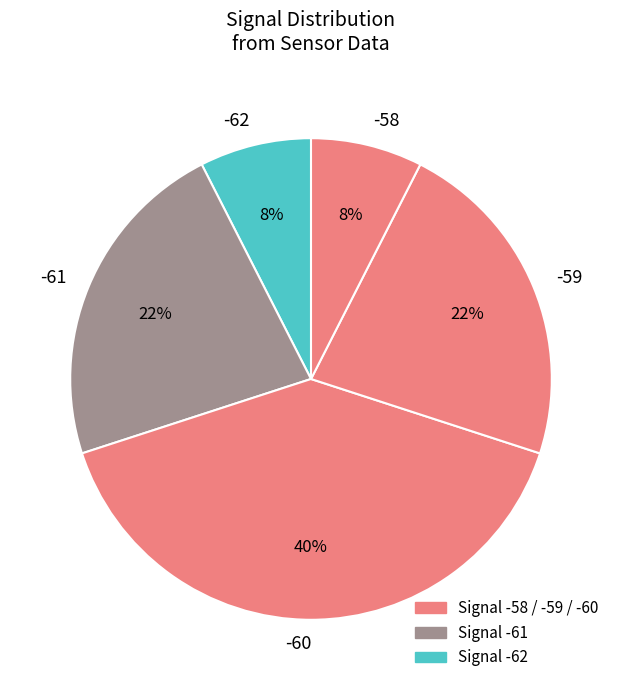

Is it true that -58 is 8% of the pie?

True